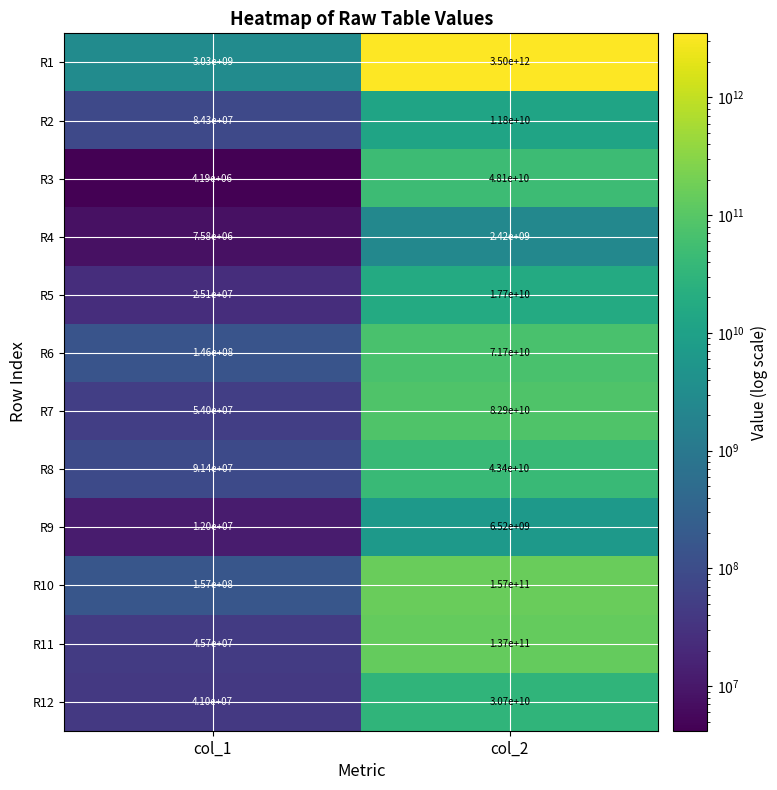

What is the difference between the R1 values at col_1 and col_2?

3496970000000